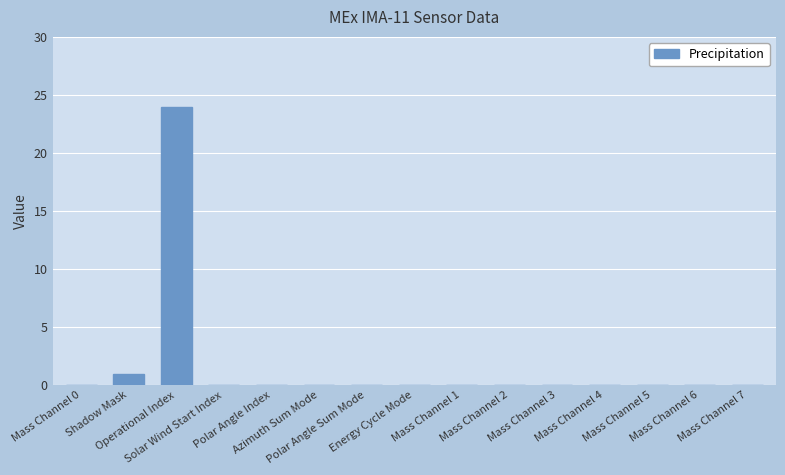

What is the maximum value shown in the chart?

24